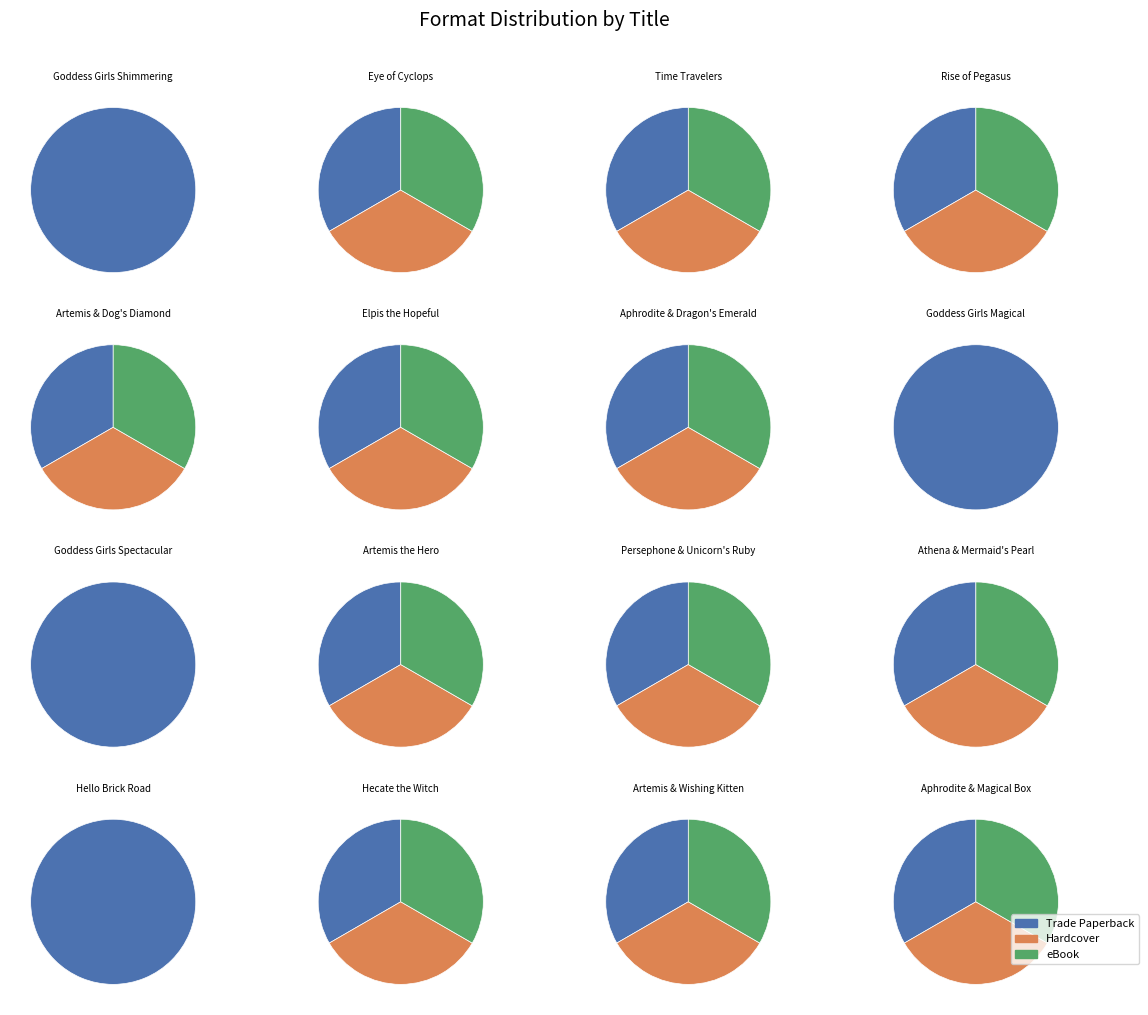

Is there a majority slice in this chart?

No